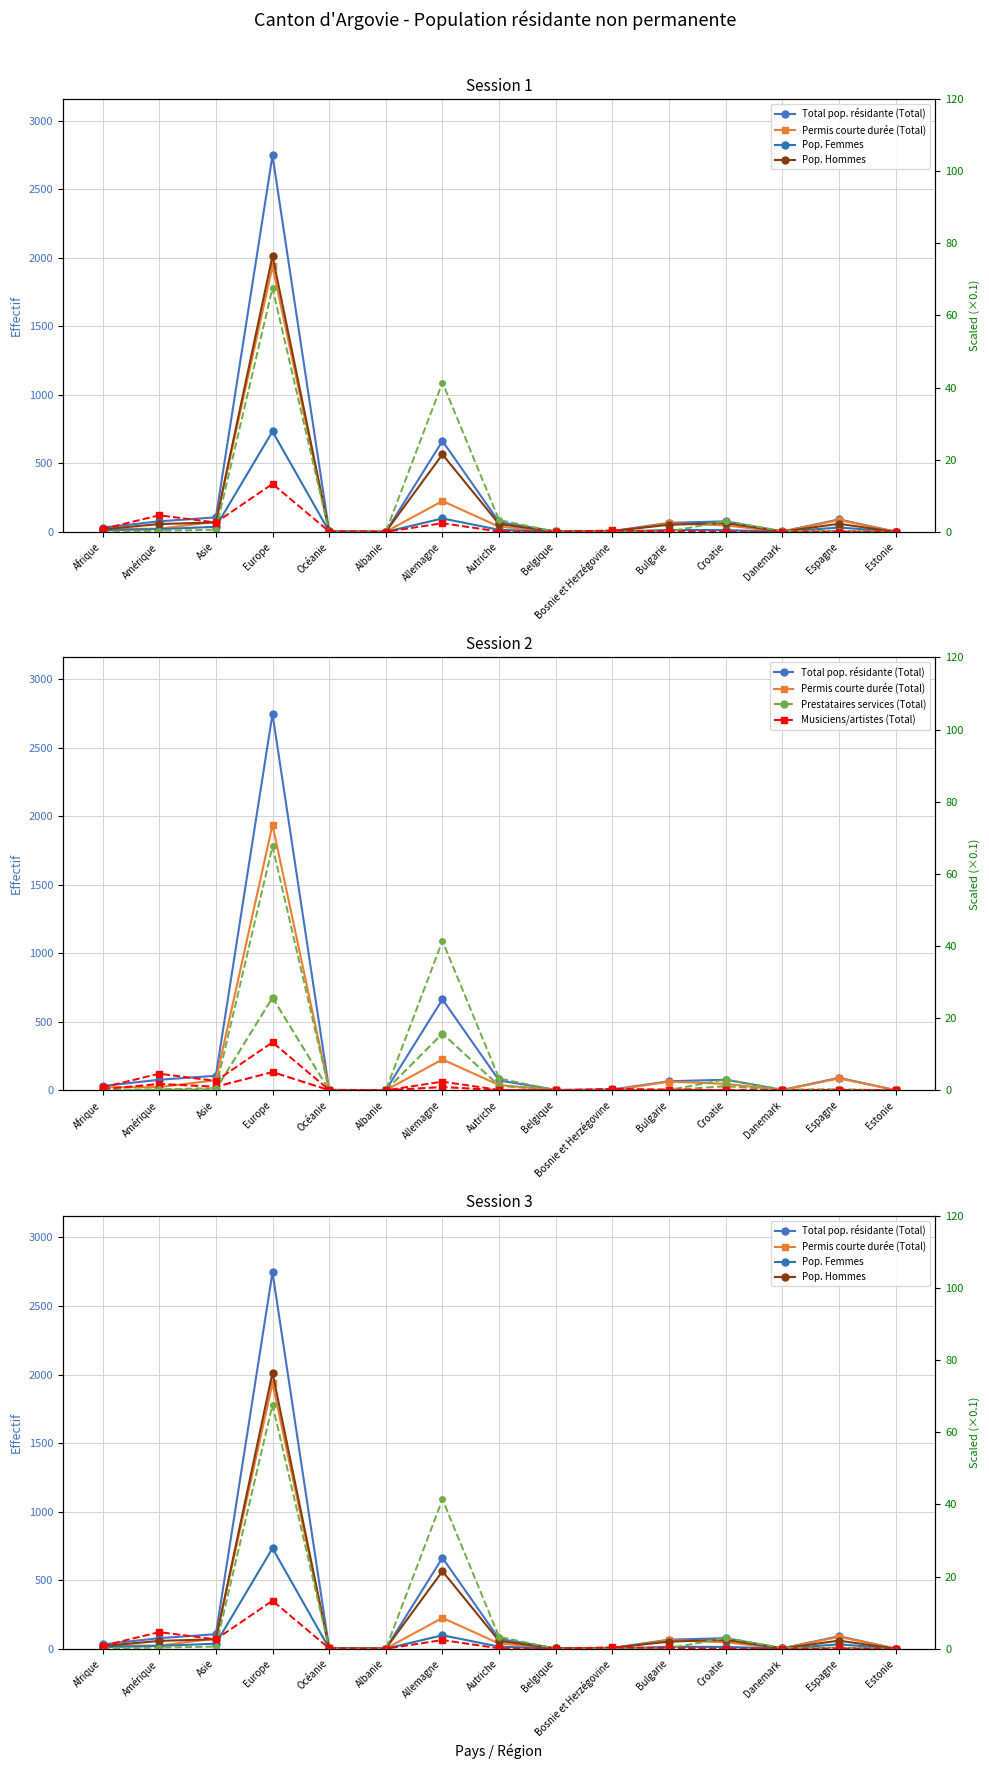

What is the label of the 7th point from the right?

Belgique